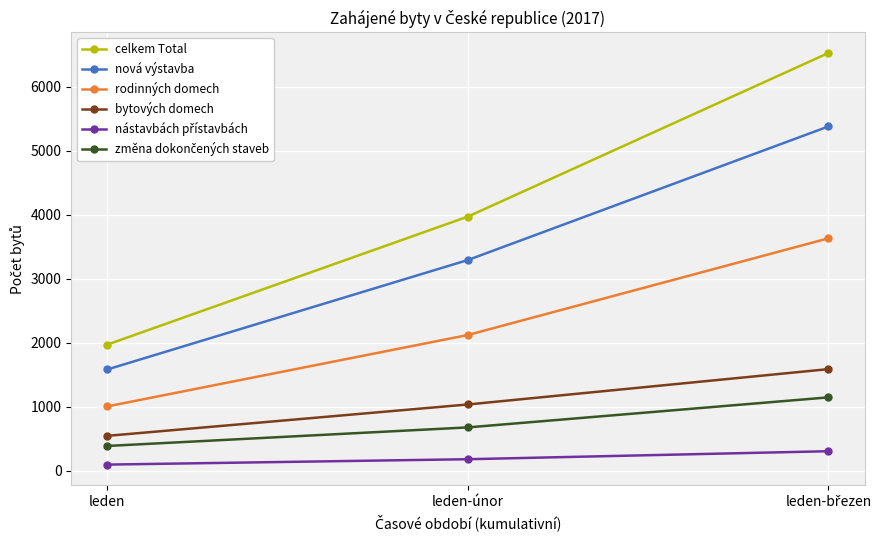

Which series has the largest total across all categories?

celkem Total